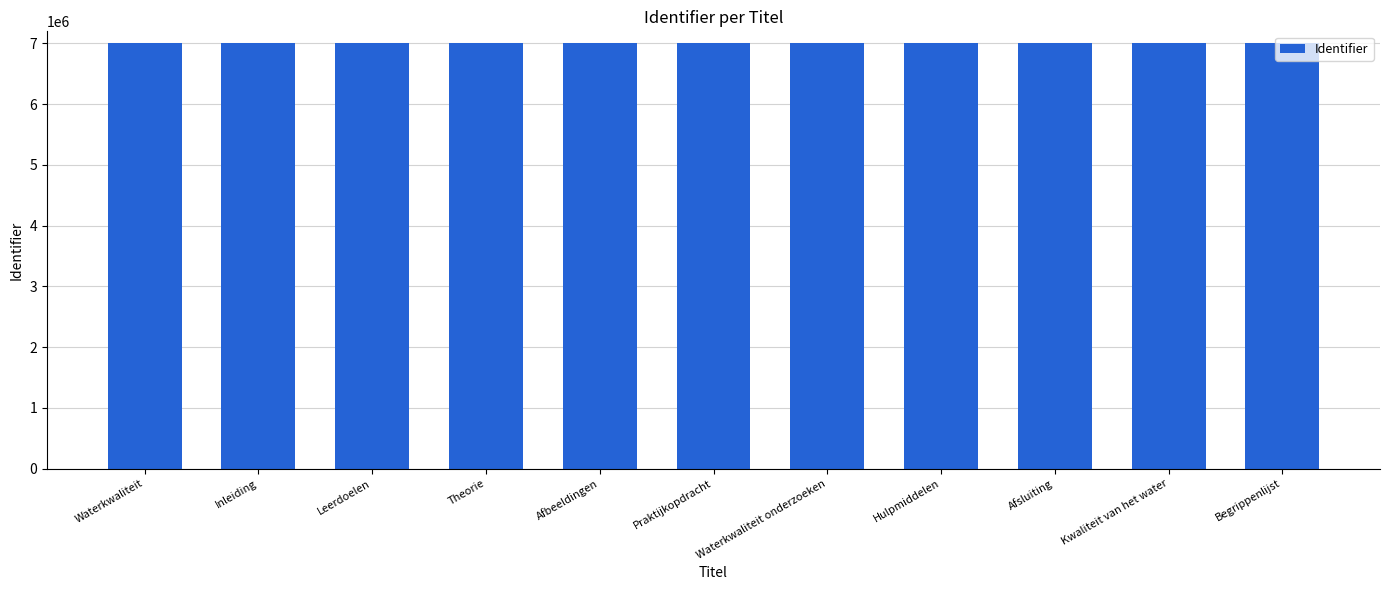

What is the value of the 11th bar from the left?

7006793